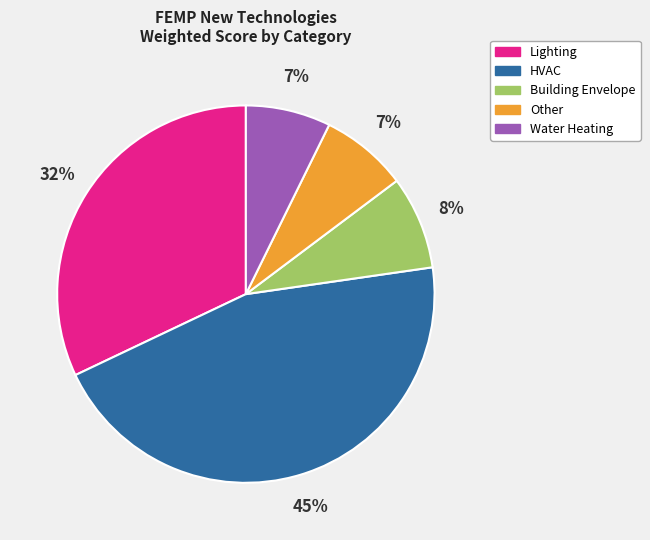

Does any single category account for the majority?

No